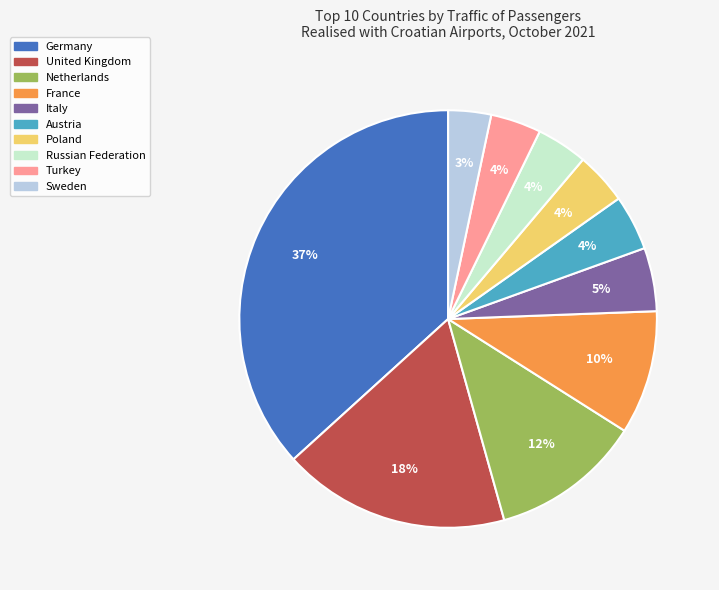

To the nearest percent, what percentage of the pie is Sweden?

3%